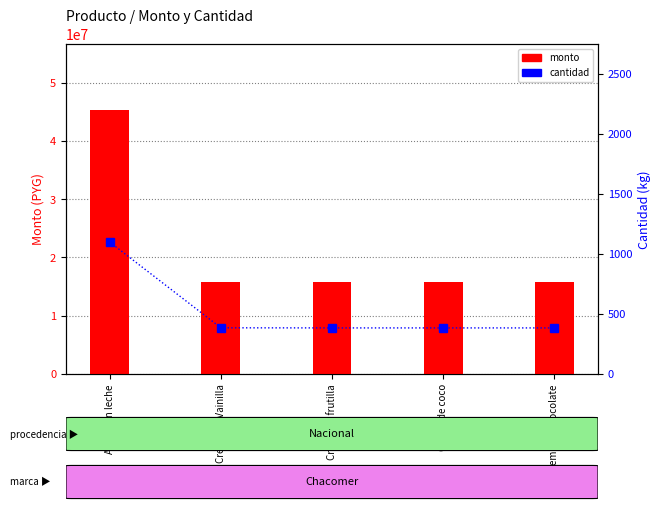

What is the difference between the maximum and second lowest values in the cantidad series?

716